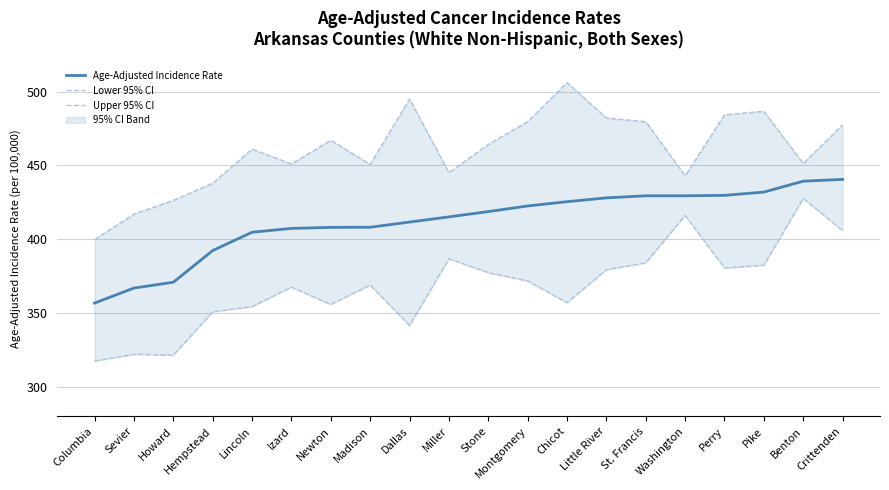

How many data points in Upper 95% CI are less than 464?

10